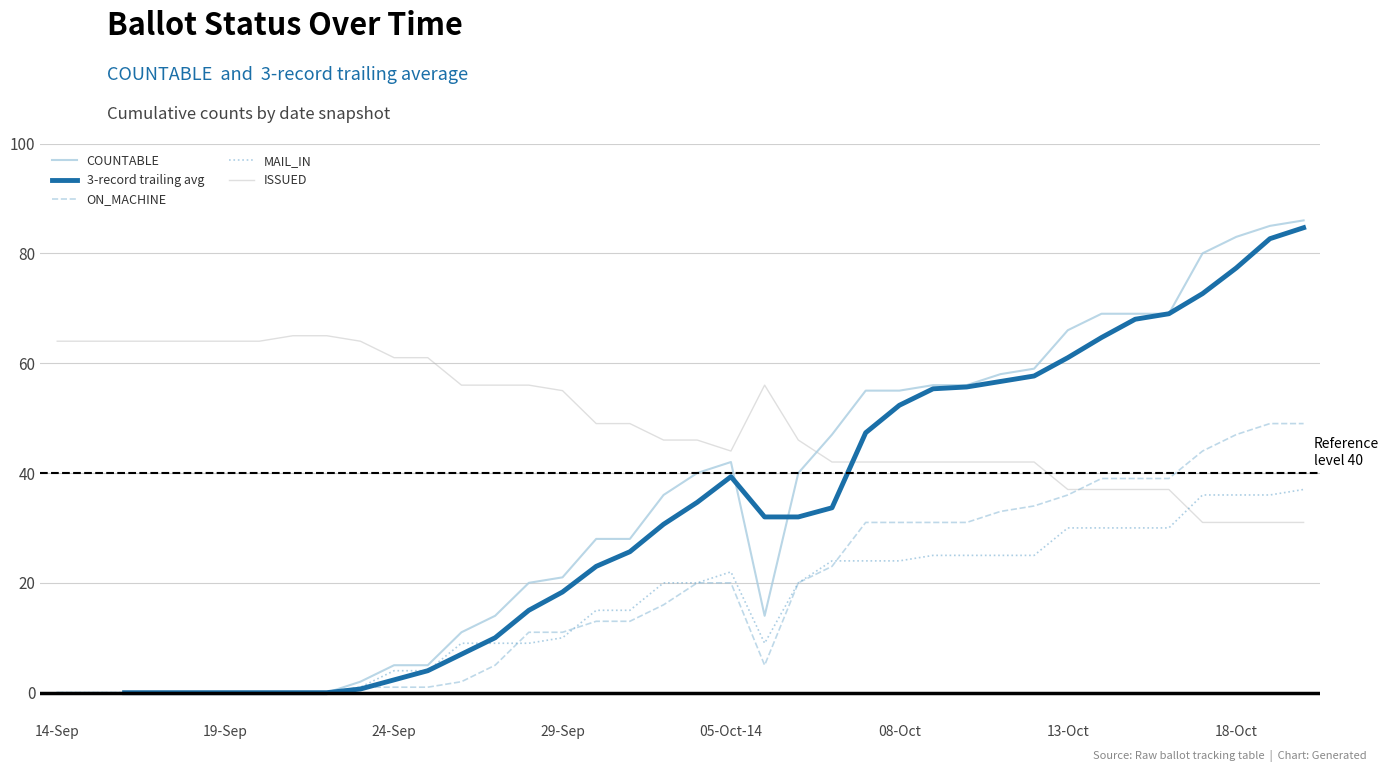

Is the value of ISSUED at 14-Sep greater than the value of MAIL_IN at 19-Sep?

Yes